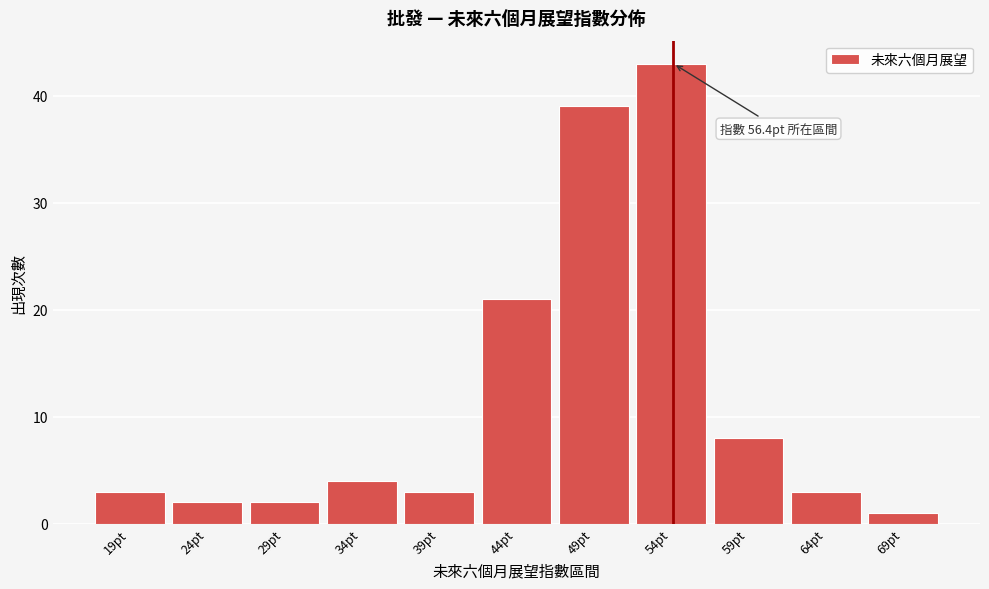

Reading left to right, list all the values displayed in this chart.

19pt=3	24pt=2	29pt=2	34pt=4	39pt=3	44pt=21	49pt=39	54pt=43	59pt=8	64pt=3	69pt=1